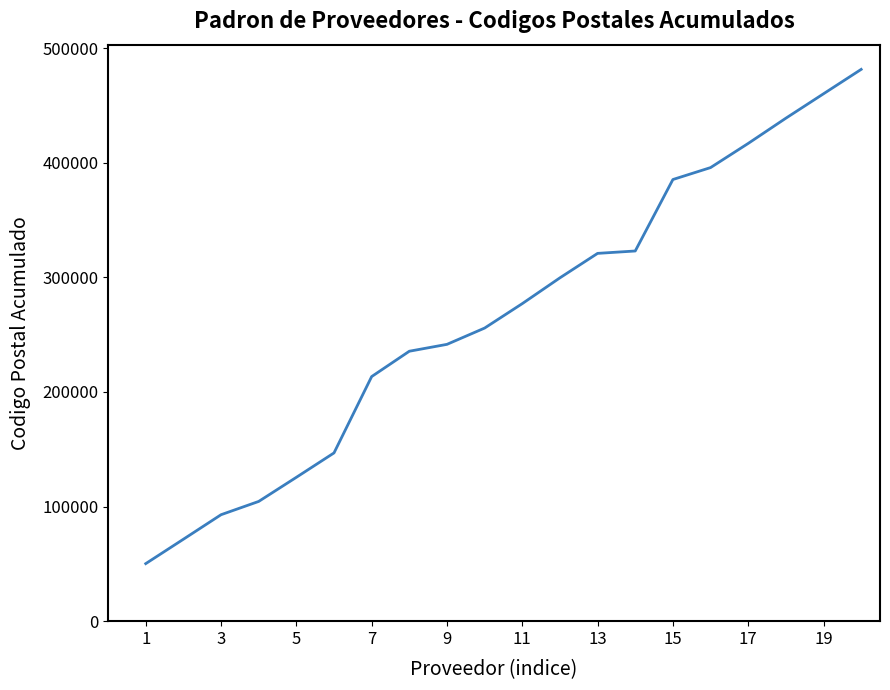

What is the maximum value shown in the chart?

481406